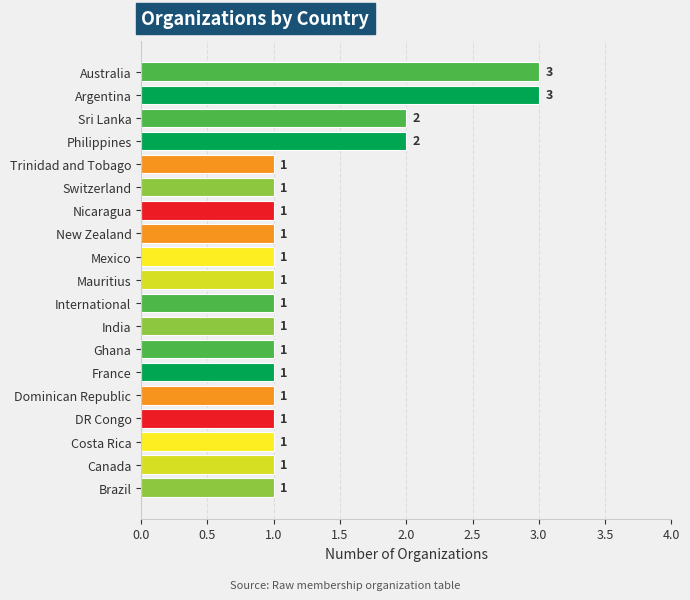

What is the greatest value displayed?

3